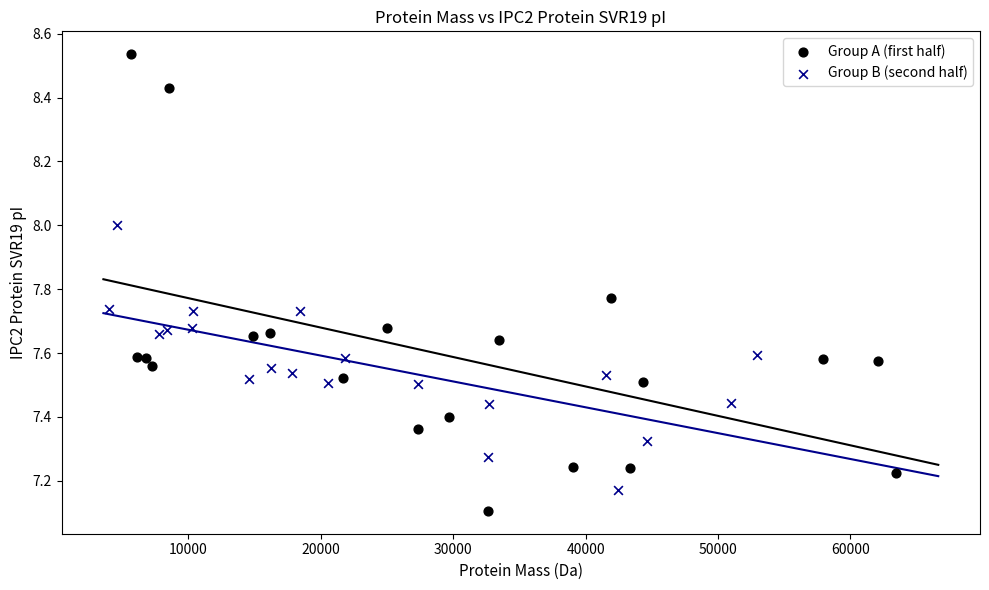

Which series contains the lowest Y value?

Group A (first half)